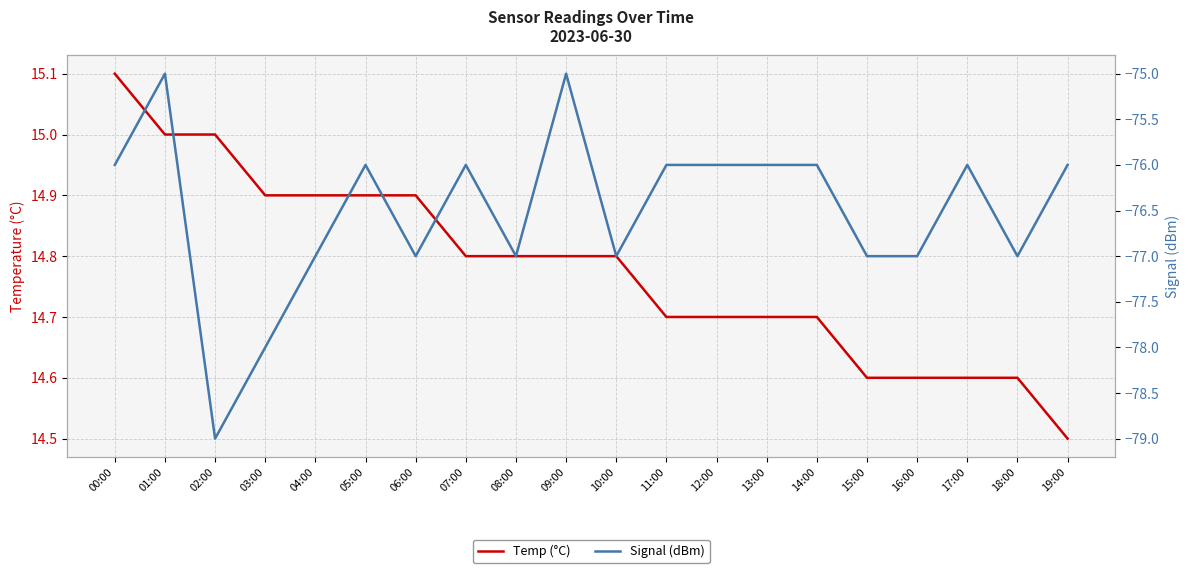

What is the total value across all series at 09:00?

-60.2